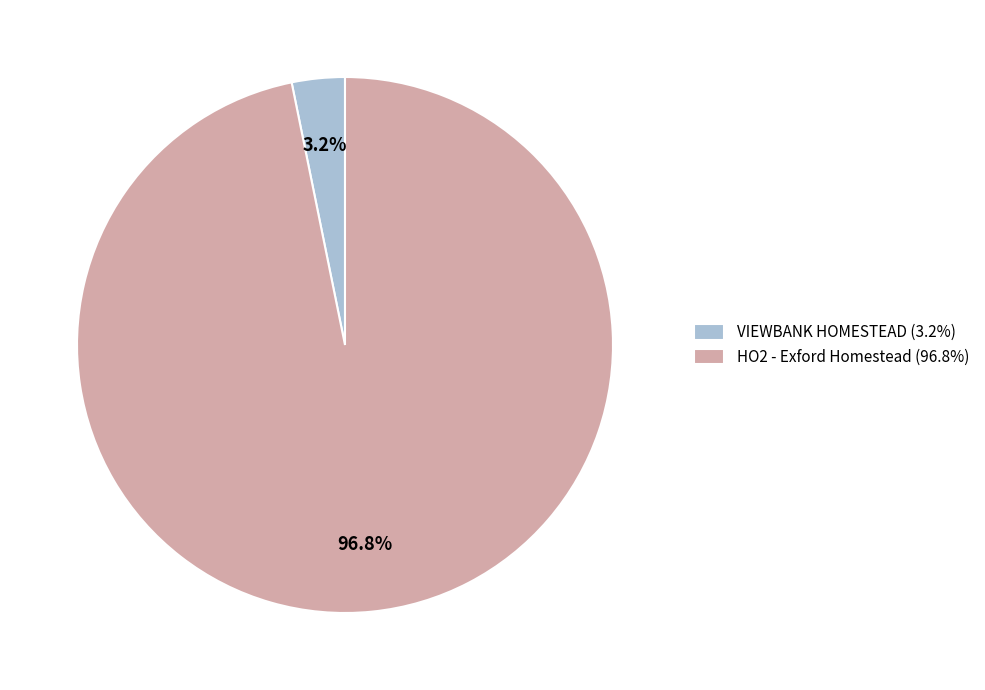

Count the number of slices in the pie.

2